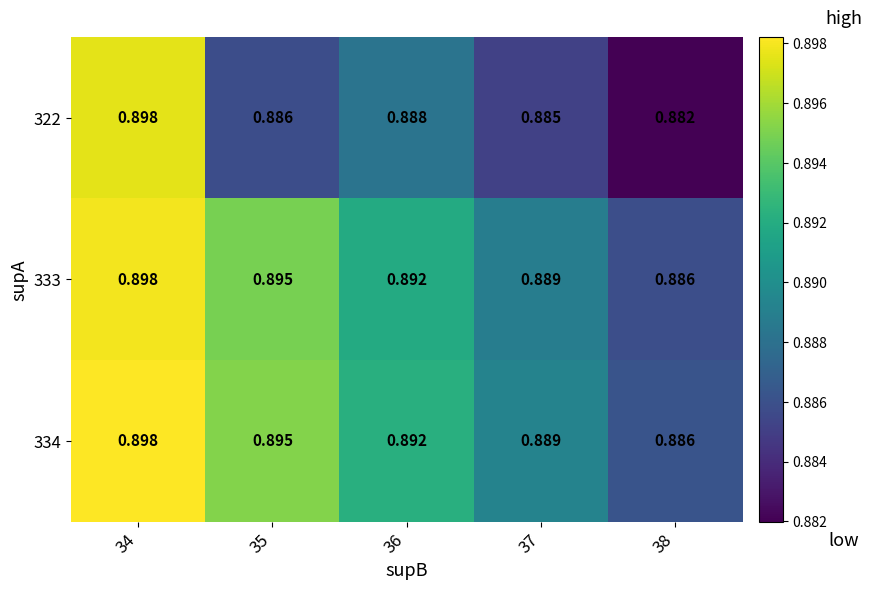

Is the value of 322 at 35 greater than the value of 334 at 35?

No